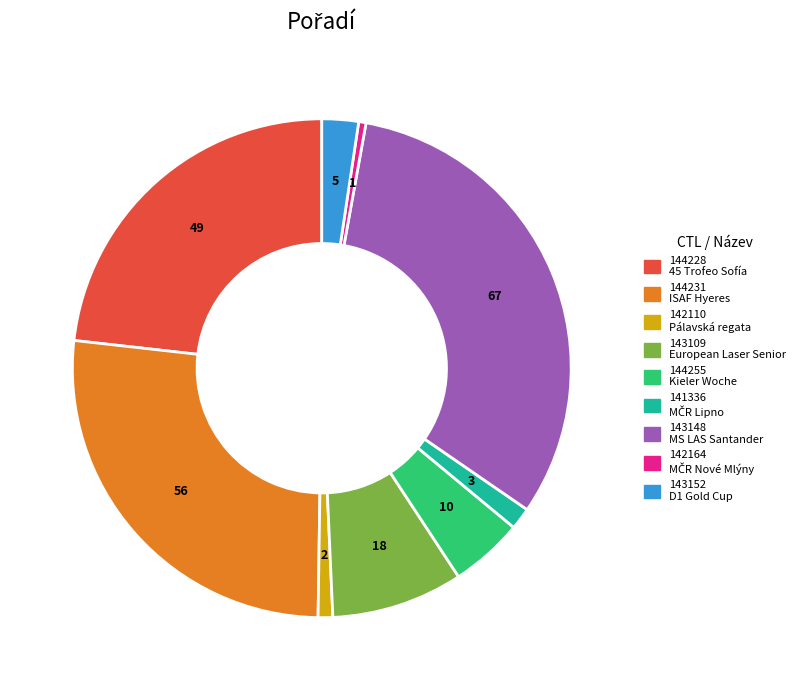

Is the sum of 142110 and 142164 greater than half?

No